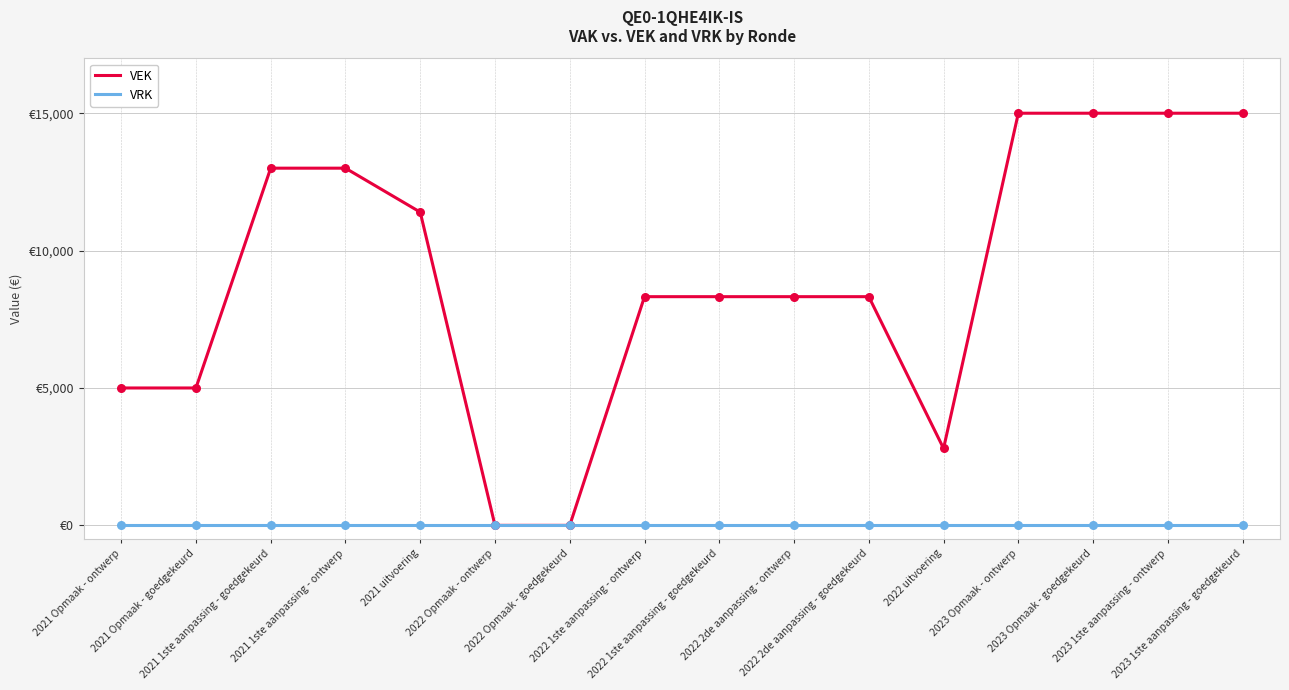

What is the total value across all series at 2022 1ste aanpassing - ontwerp?

8323